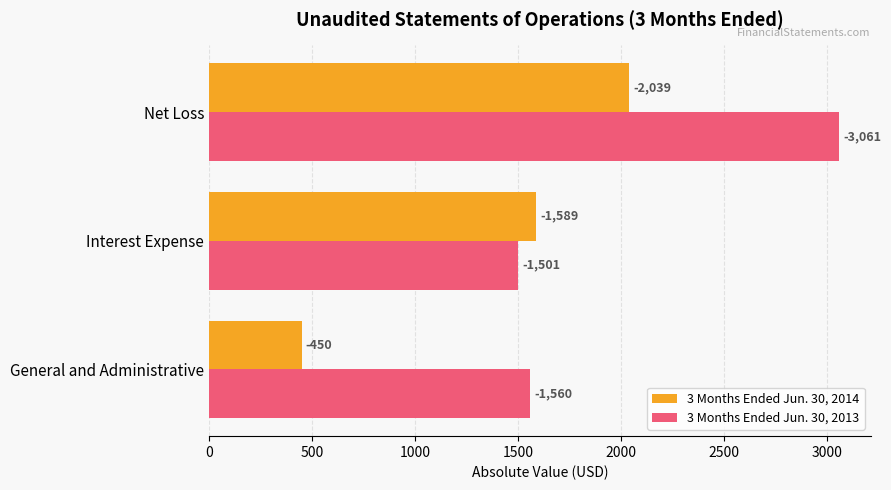

What are all the series names shown in the legend?

3 Months Ended Jun. 30, 2014, 3 Months Ended Jun. 30, 2013